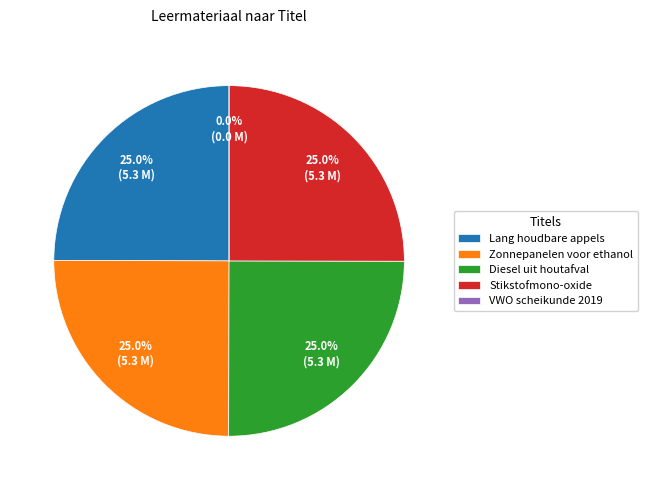

Is it true that Zonnepanelen voor ethanol is 19% of the pie?

False